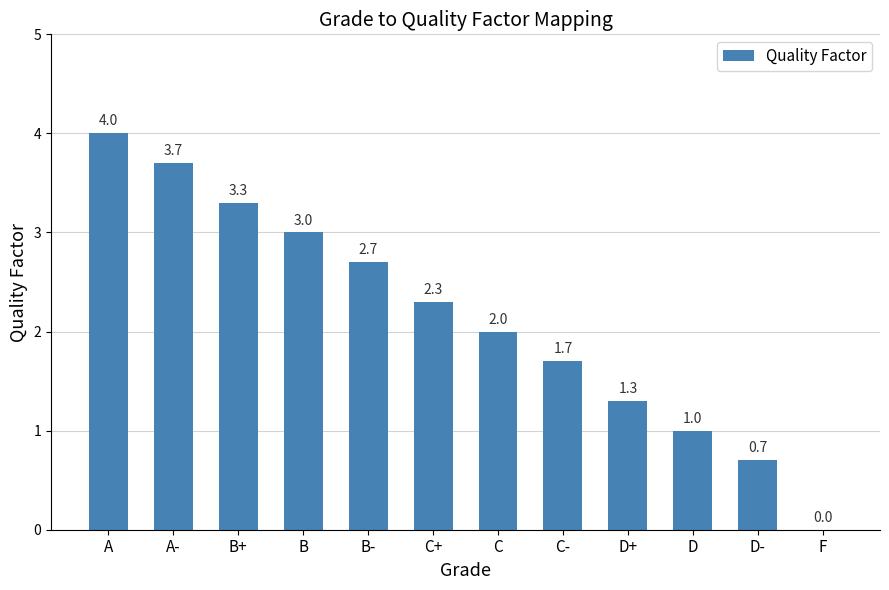

What is the sum of all values?

25.7